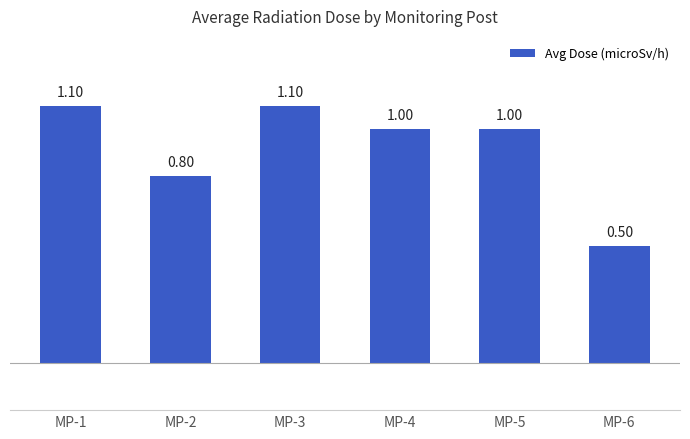

How many series are shown in this chart?

1